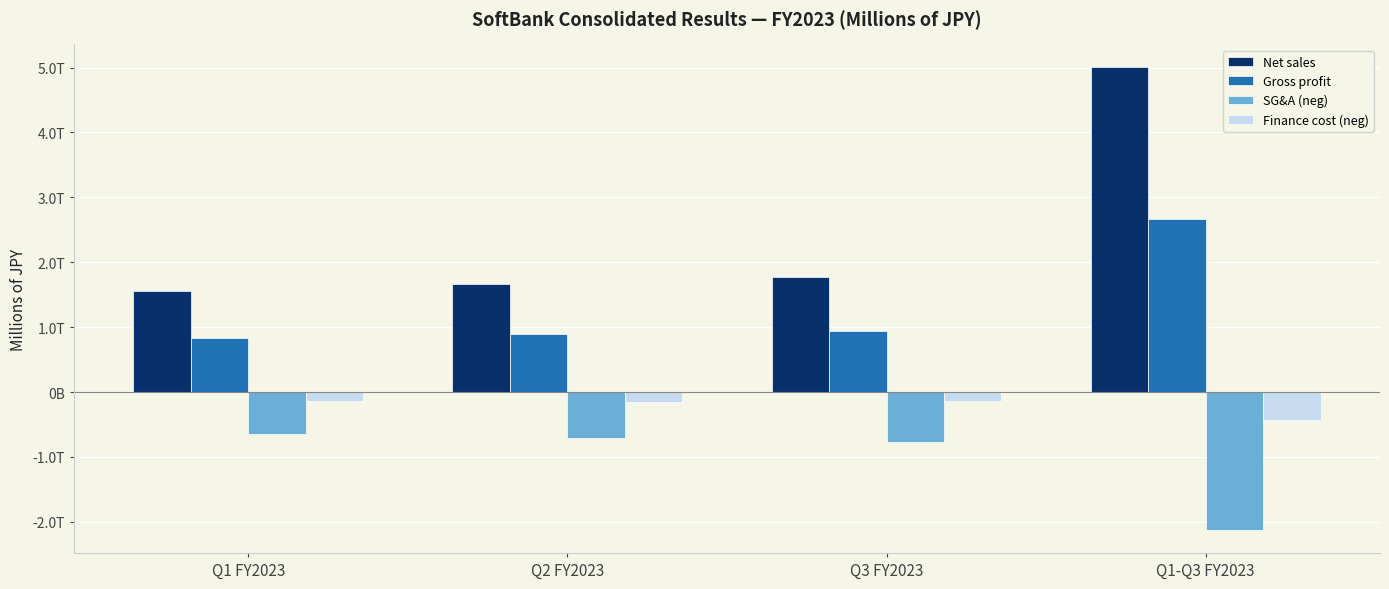

Reading left to right, extract all data points from this chart.

Net sales: 1557507	1669553	1774841	5001901
Gross profit: 832075	900242	932864	2665181
SG&A (neg): -648080	-705992	-769519	-2123591
Finance cost (neg): -139601	-155583	-131612	-426796